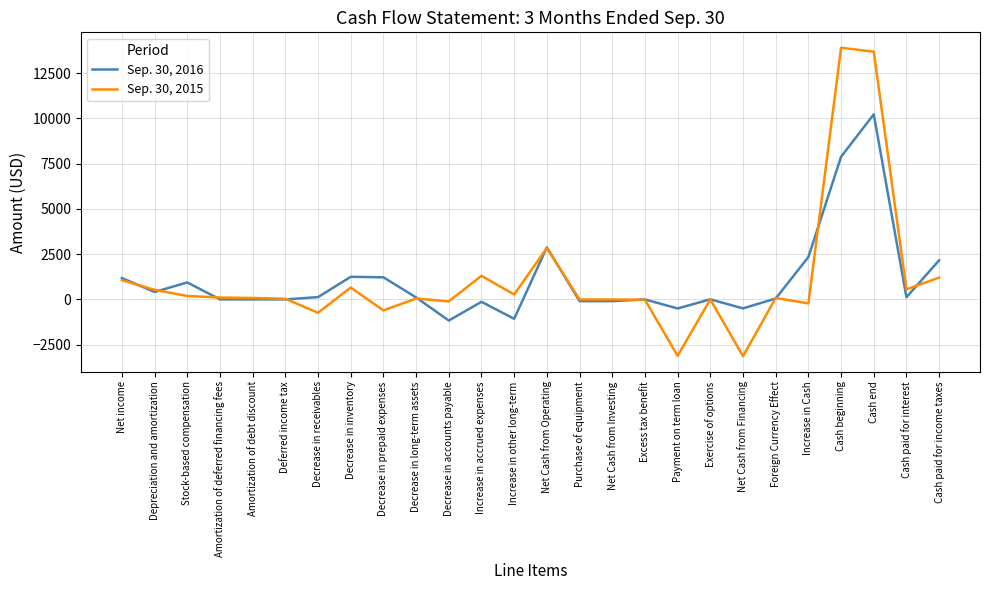

Read the Sep. 30, 2015 value at Net Cash from Financing.

-3135